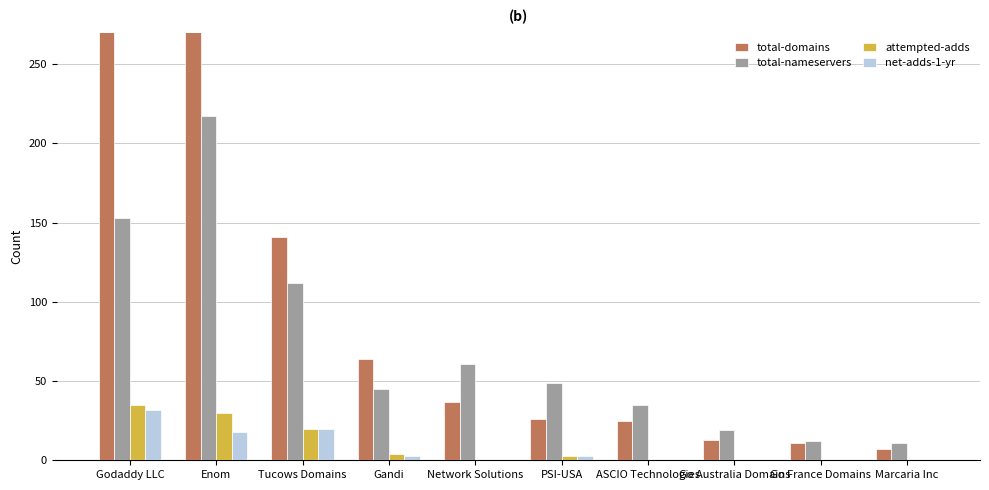

How many categories are shown in the chart?

10